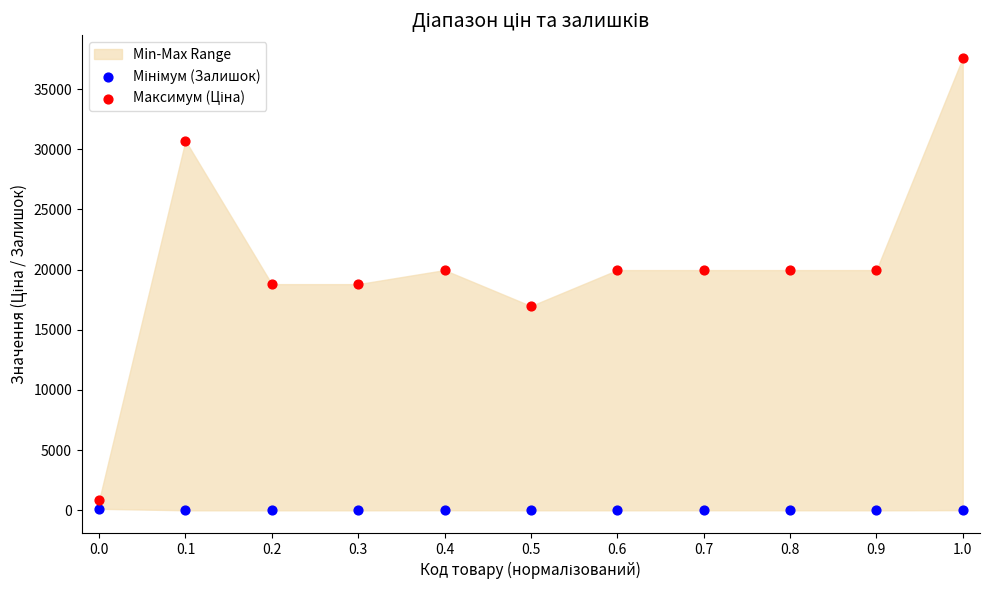

What is the X range (max minus min) for the scatter plot?

1.0